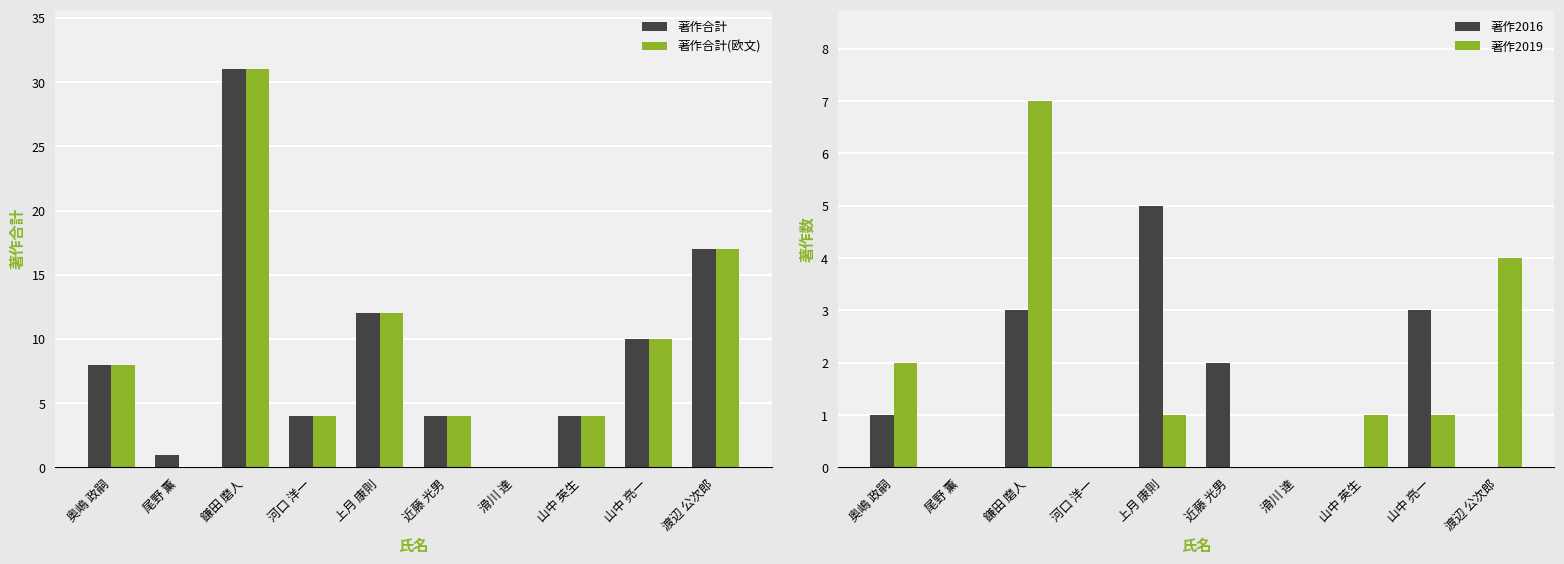

What position from the right is 尾野 薫?

9